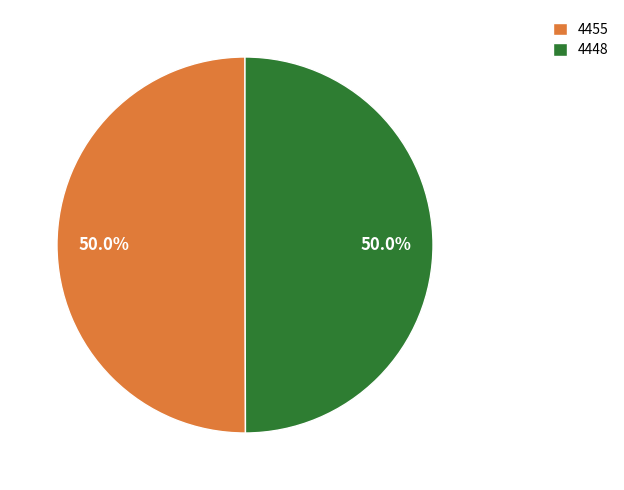

How many segments does this pie chart have?

2